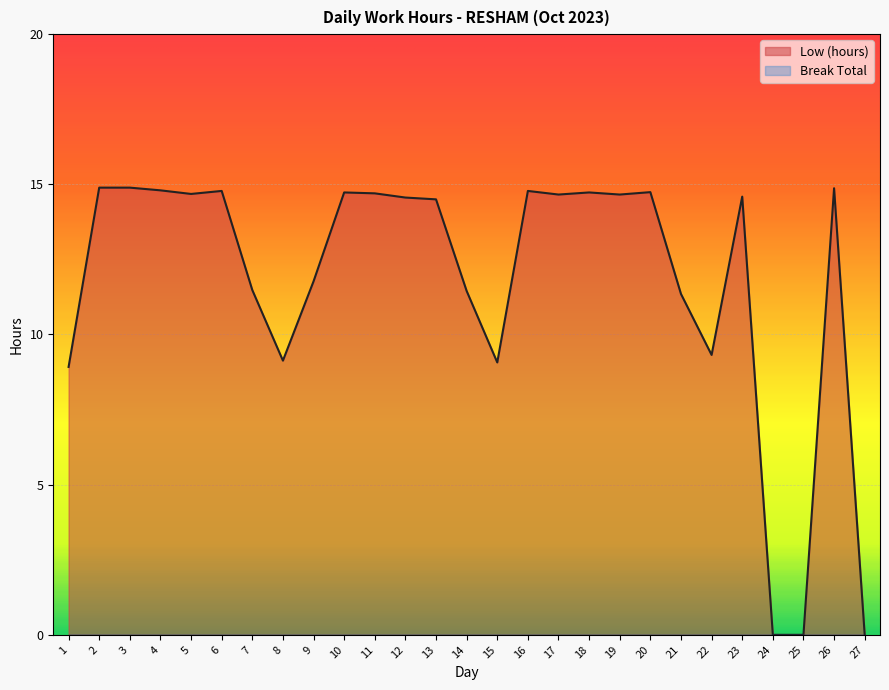

True or false: the data has more than 2 interior local peaks.

True